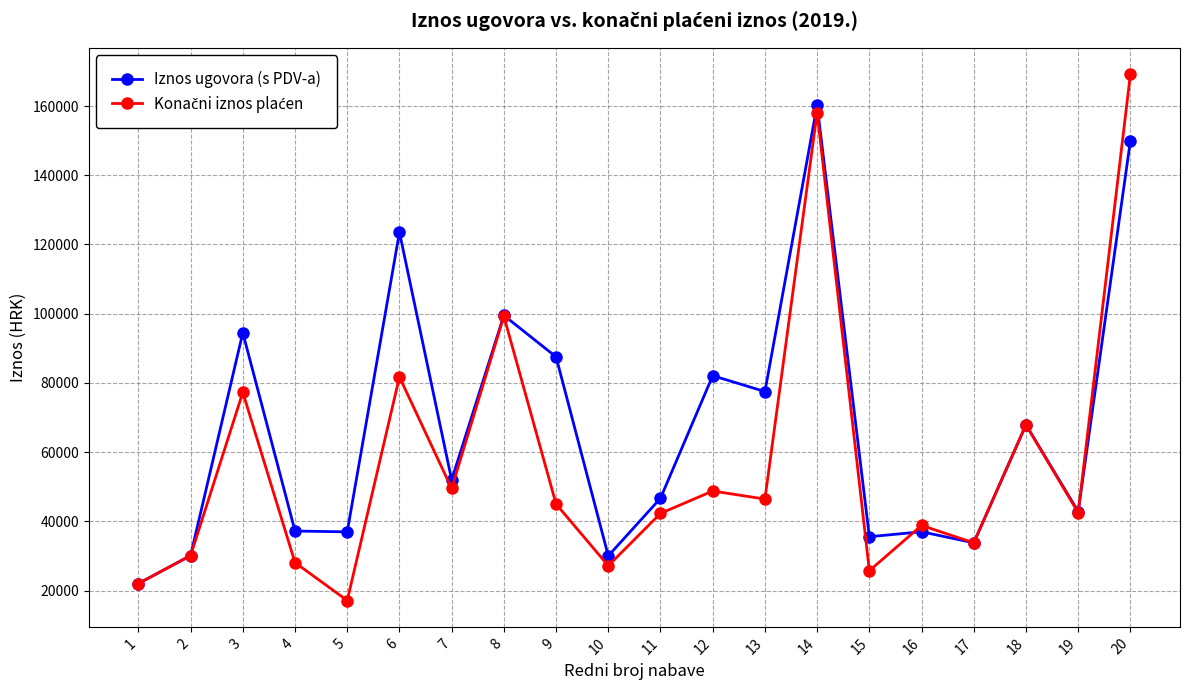

What is the value of the Iznos ugovora (s PDV-a) point at the 8th from the left?

99495.1